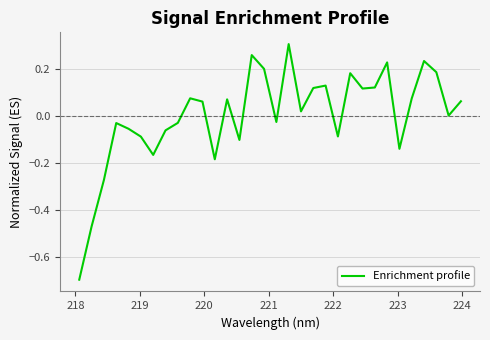

What is the difference between the maximum and minimum values?

1.0